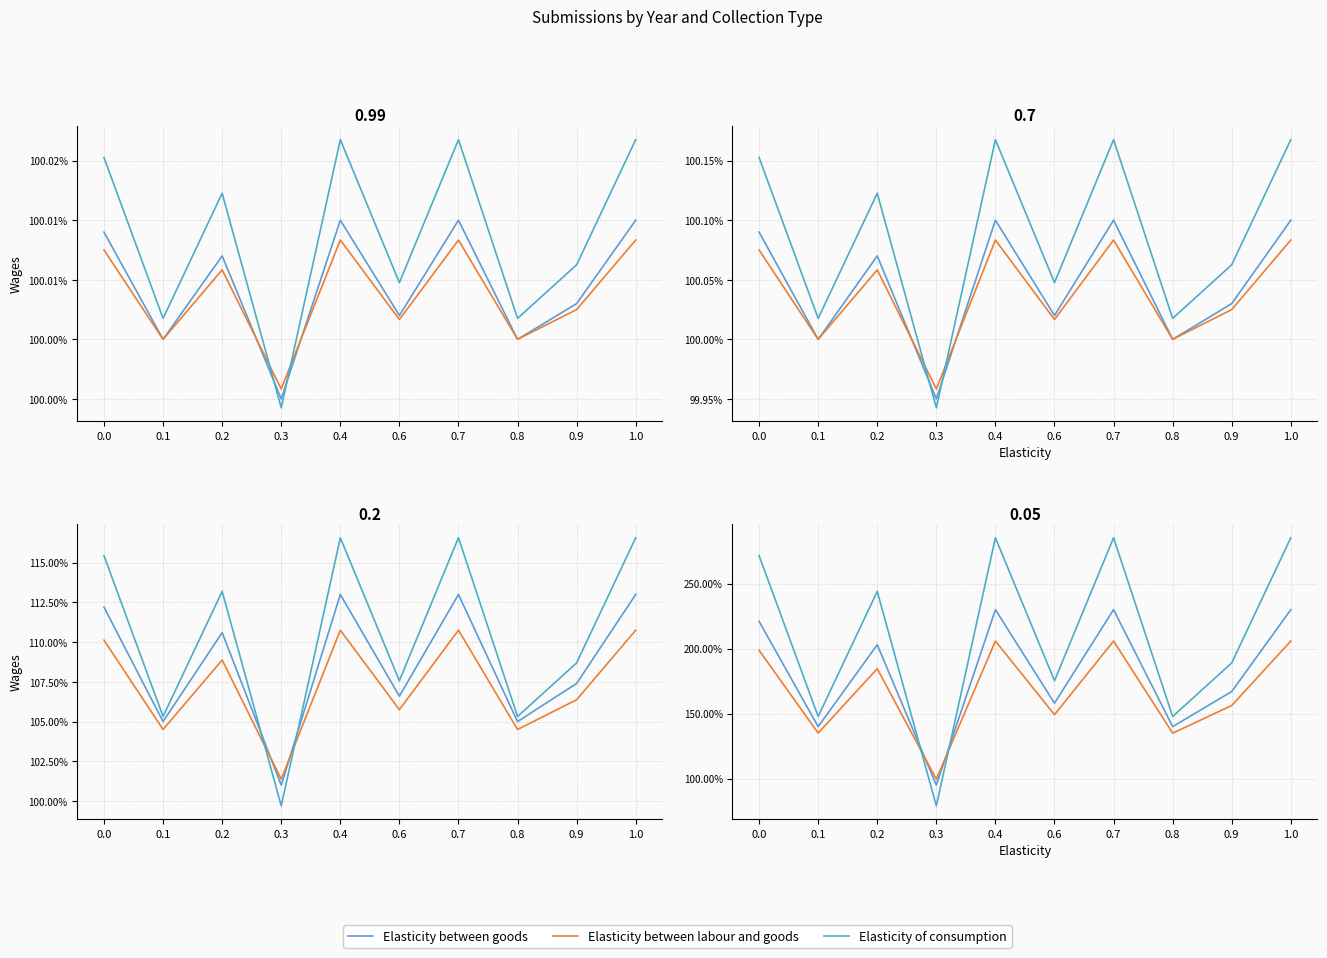

Does the chart have visible grid lines?

Yes